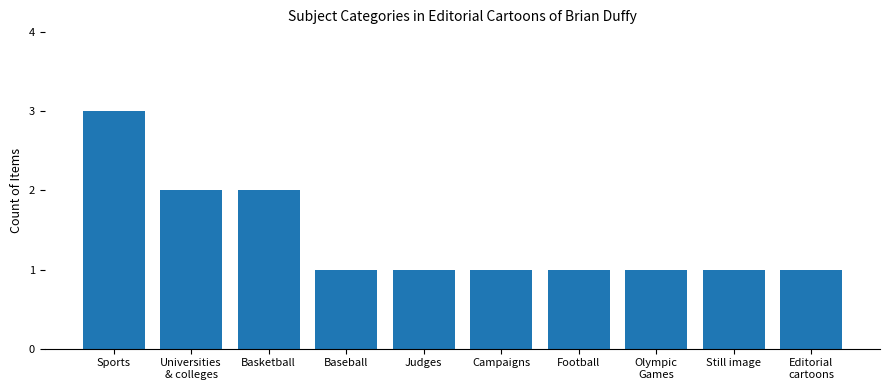

What is the greatest value displayed?

3